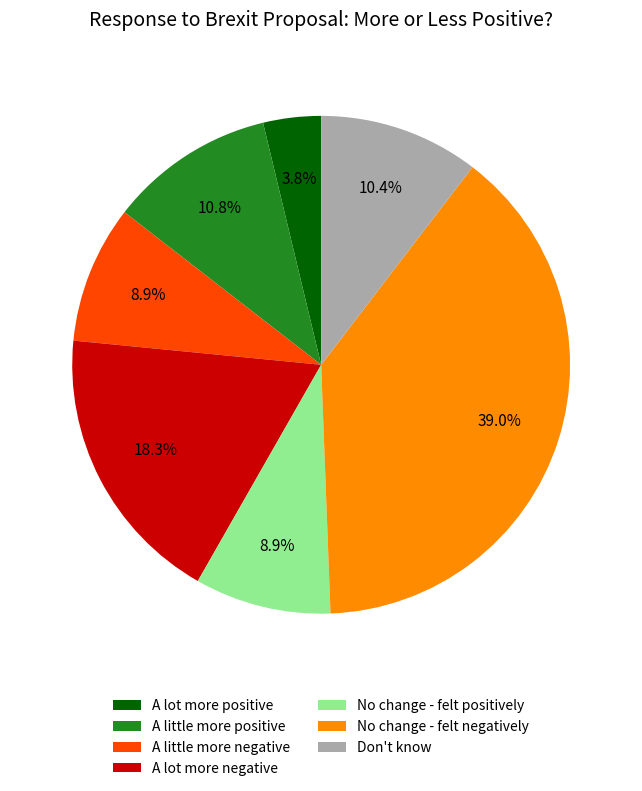

Approximately how many times larger is the value at A lot more positive compared to Don't know?

0.4